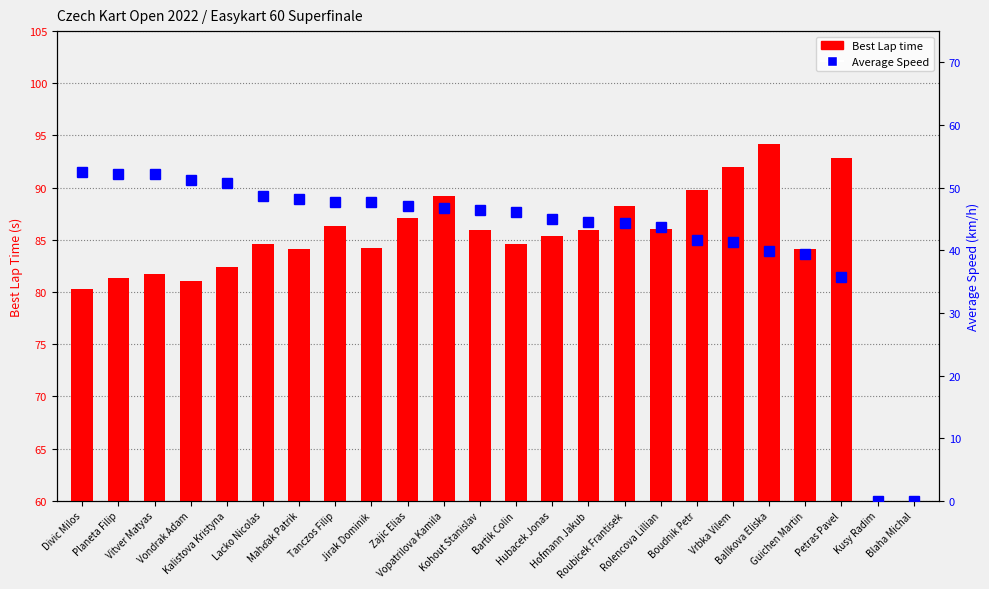

True or false: Best Lap time has a value of 165.4 at Vrbka Vilem.

False